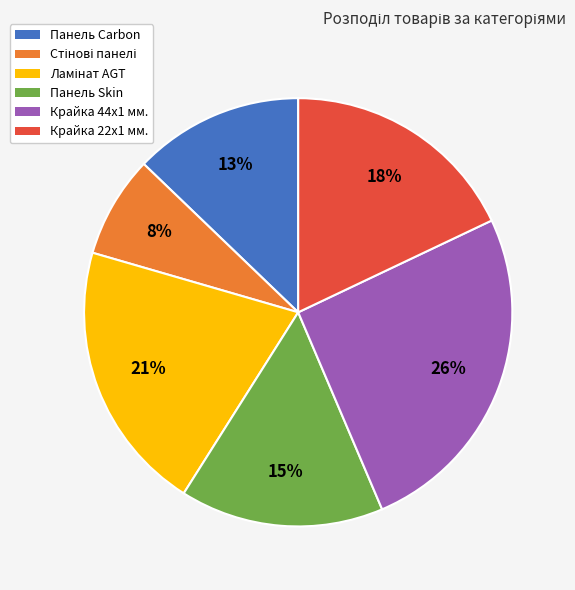

Count the number of slices in the pie.

6